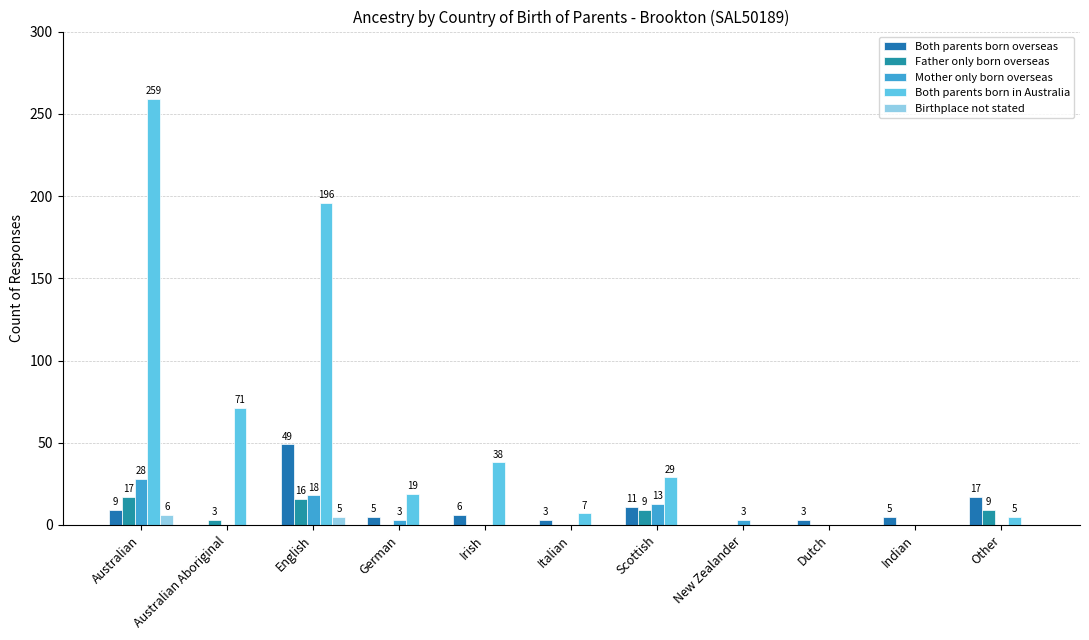

Rank the categories by Birthplace not stated value from highest to lowest.

Australian, English, Australian Aboriginal, German, Irish, Italian, Scottish, New Zealander, Dutch, Indian, Other